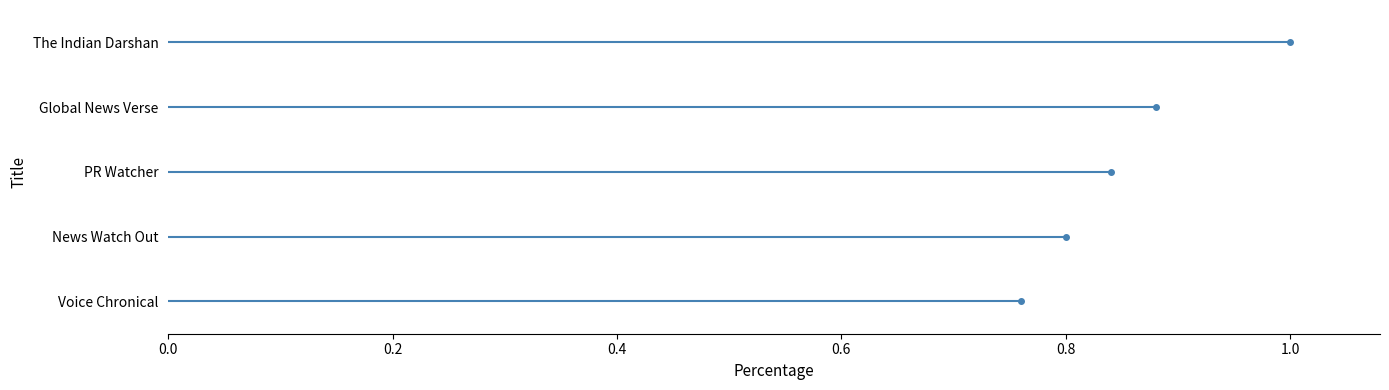

Is it true that Global News Verse equals 2 at 0.2?

False